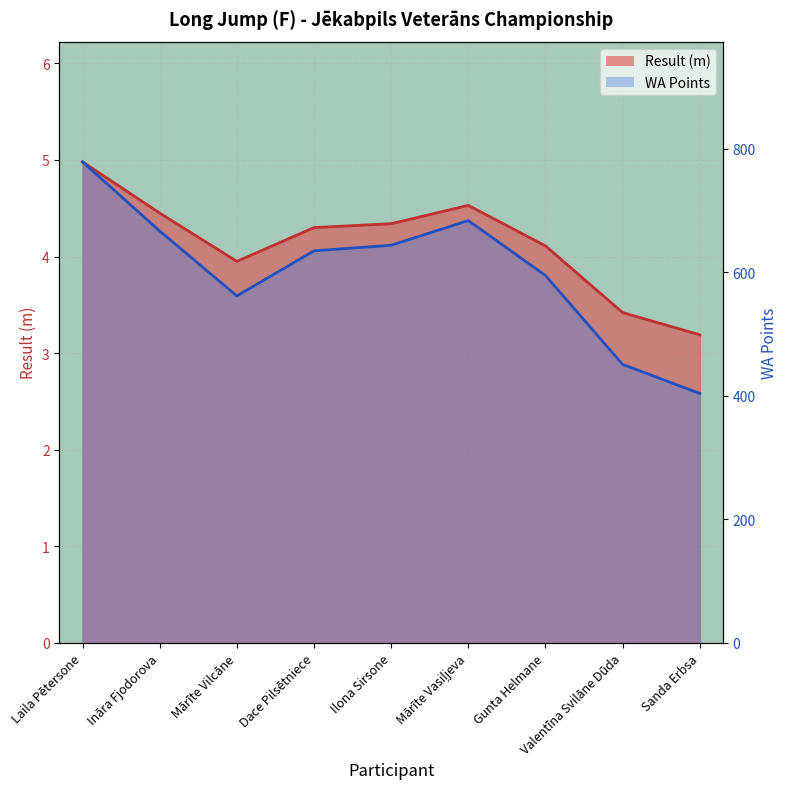

Reading right to left, what are all the values shown in this chart?

Result: Sanda Erbsa=3.2	Valentīna Svilāne Dūda=3.4	Gunta Helmane=4.1	Mārīte Vasiļjeva=4.5	Ilona Sirsone=4.3	Dace Pilsētniece=4.3	Mārīte Vilcāne=4.0	Ināra Fjodorova=4.5	Laila Pētersone=5.0
WA: Sanda Erbsa=404.0	Valentīna Svilāne Dūda=451.0	Gunta Helmane=595.0	Mārīte Vasiļjeva=684.0	Ilona Sirsone=644.0	Dace Pilsētniece=635.0	Mārīte Vilcāne=562.0	Ināra Fjodorova=667.0	Laila Pētersone=779.0